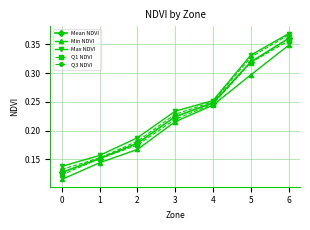

At which label does Q3 NDVI reach its peak?

6